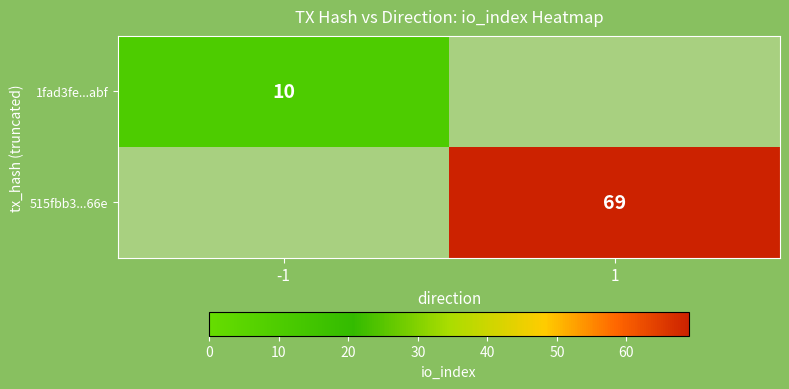

The 1fad3fe...abf series shows 10 at -1. True or false?

True